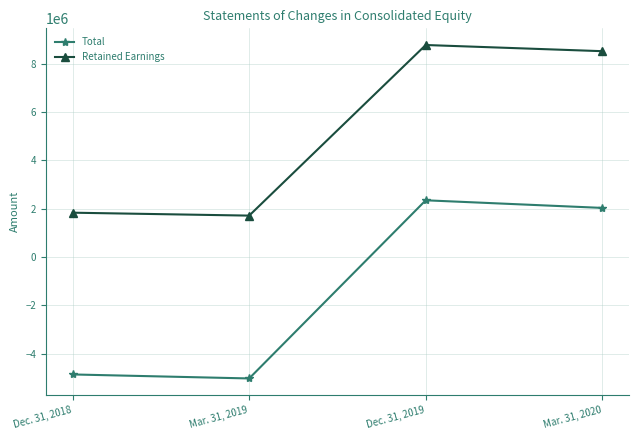

At Dec. 31, 2019, list the series in order from largest to smallest.

Retained Earnings, Total